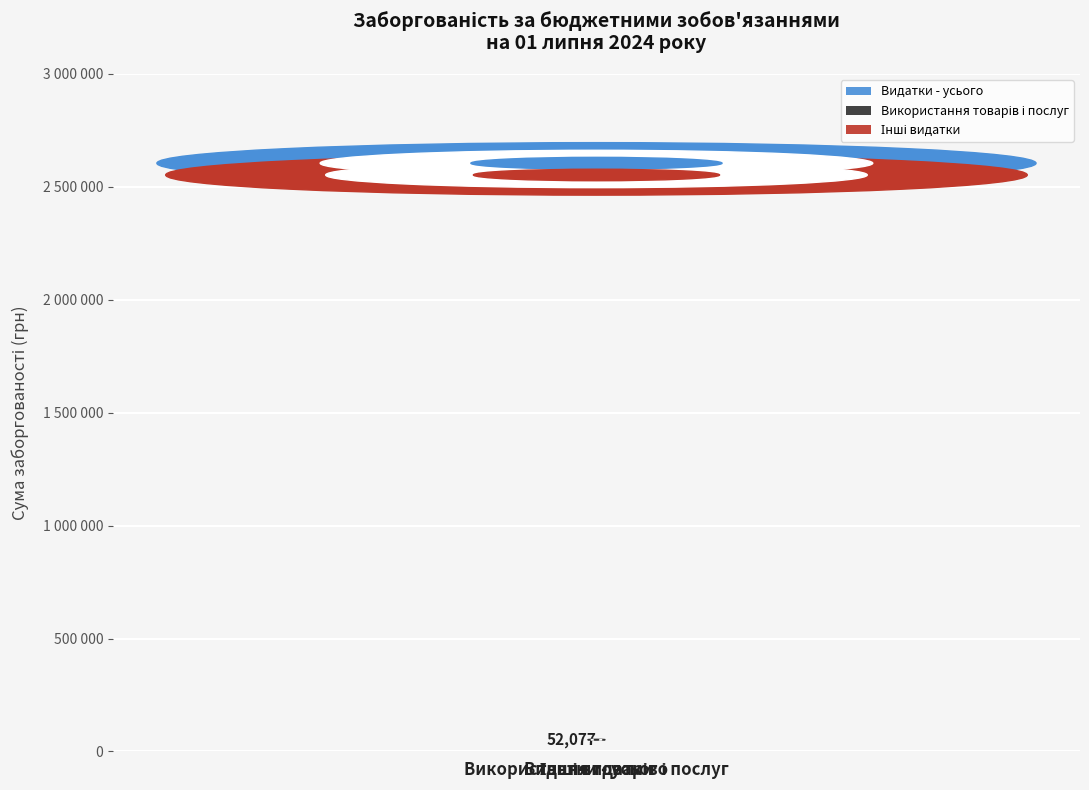

What is the difference between the values at Використання товарів і послуг and Інші видатки?

2500764.0